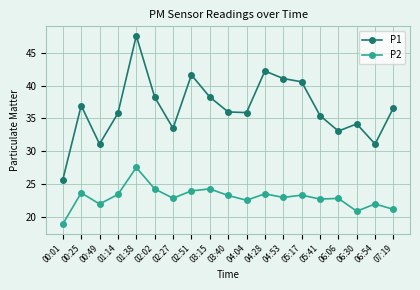

At which label does P1 reach its minimum?

00:01